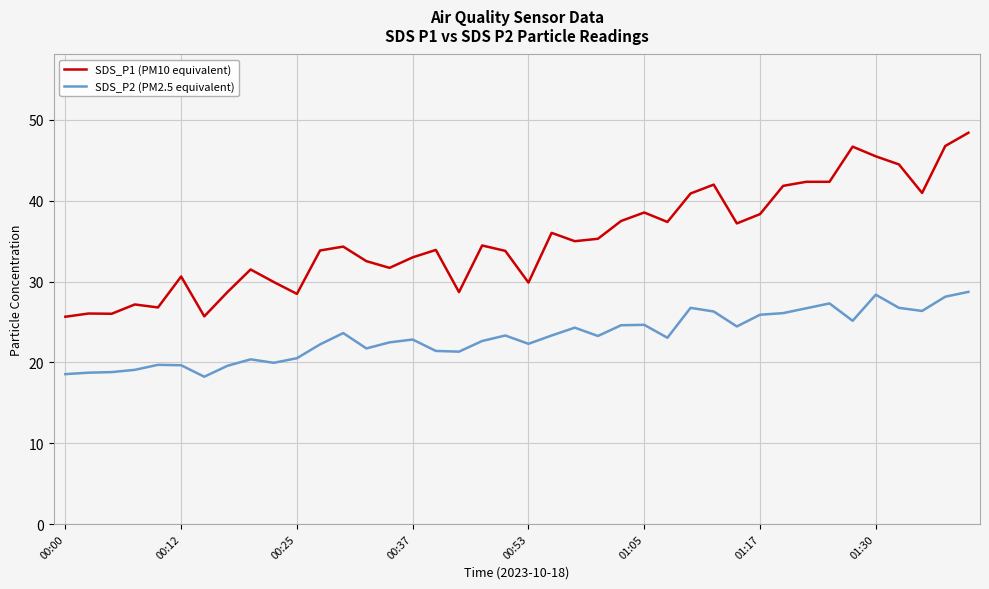

Which series has the widest spread of values?

SDS_P1 (PM10 equivalent)